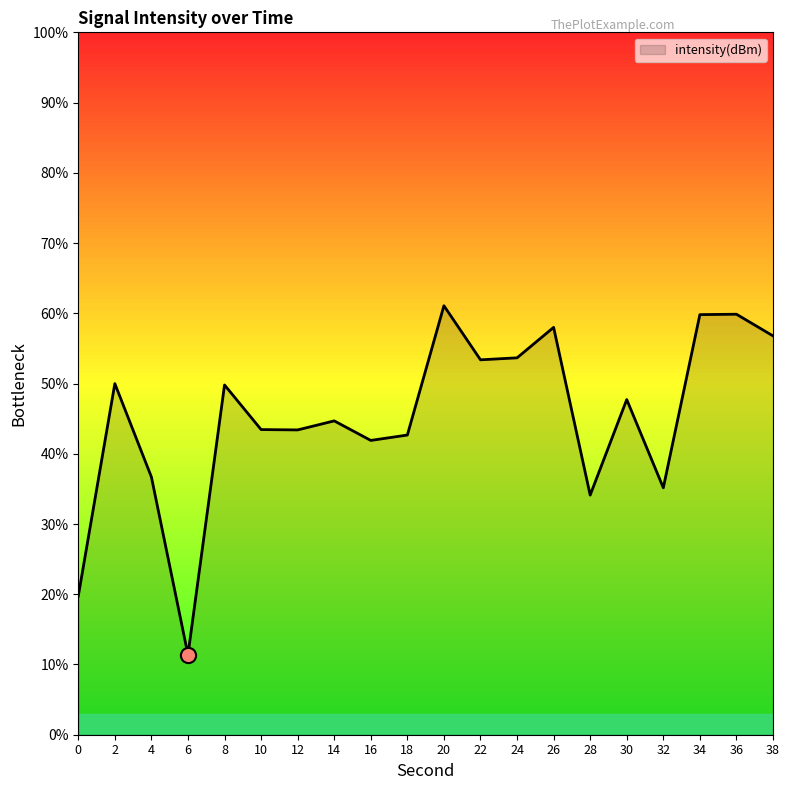

What is the change in value from 10 to 24?

+10.2